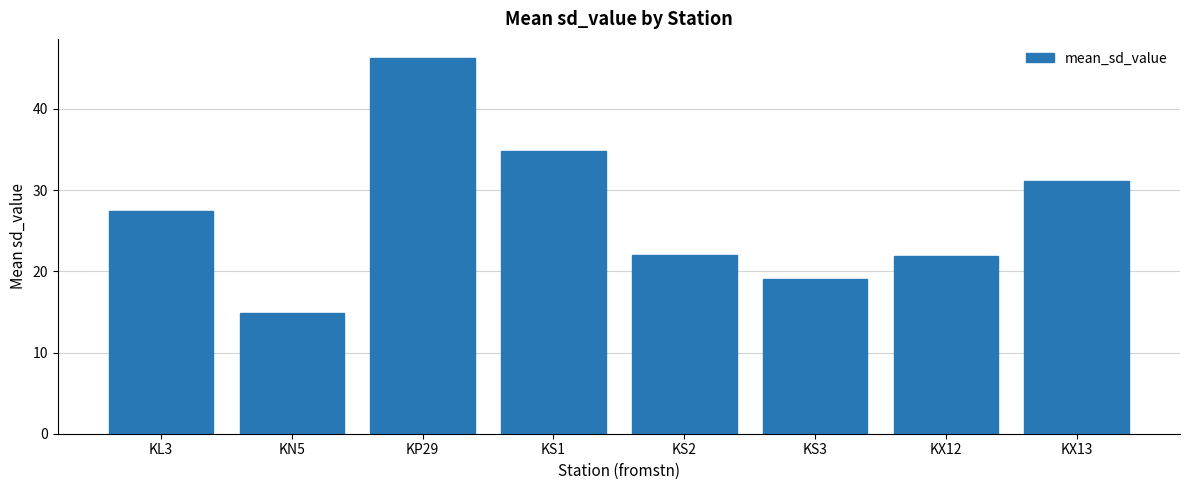

The chart shows a value of 47.4 at KX13. True or false?

False